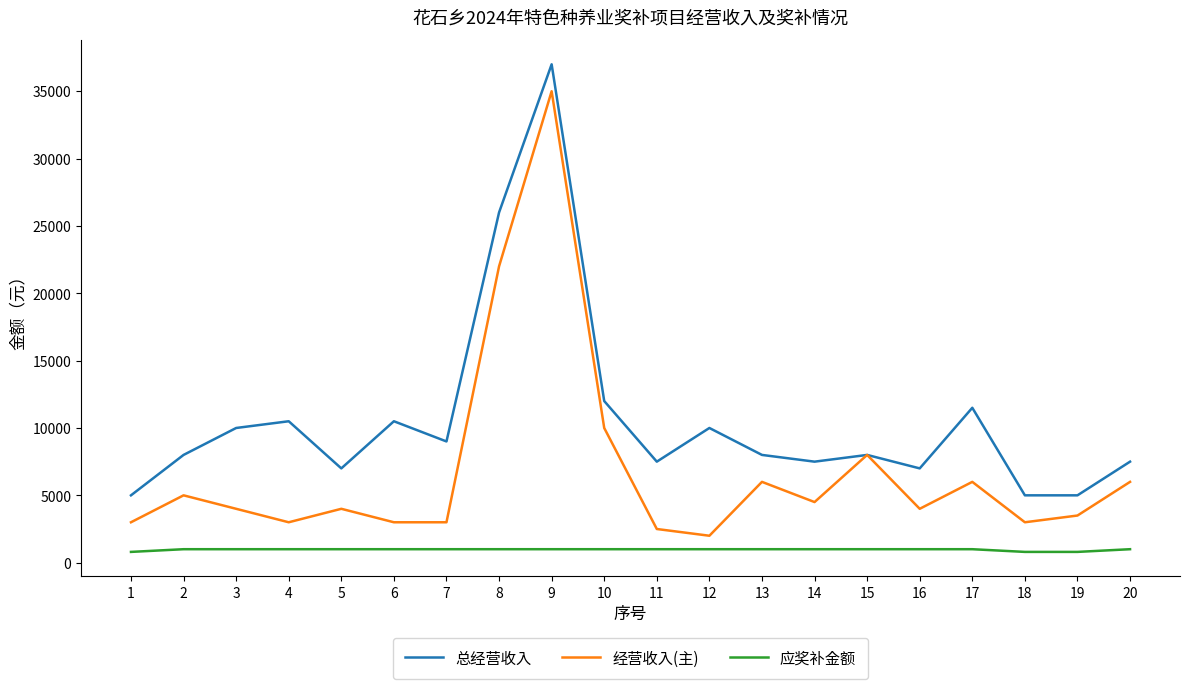

Read the 应奖补金额 value at 7, to the nearest 5.

1000